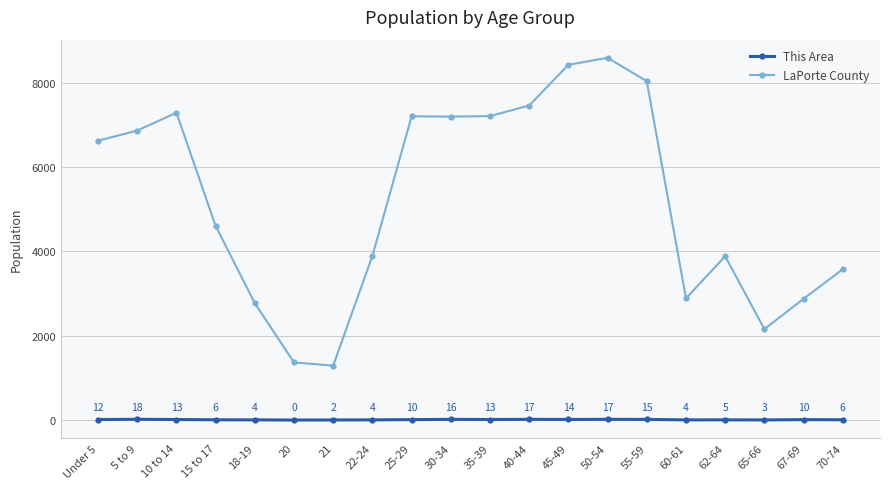

True or false: This Area and LaPorte County intersect in this chart.

False